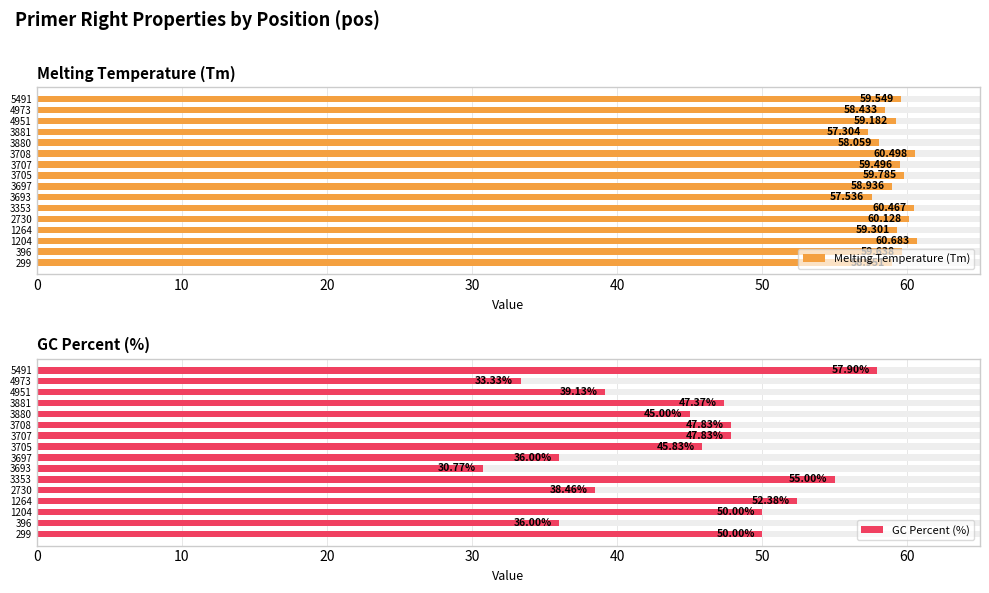

What is the difference between the highest and lowest values at 5491?

1.7